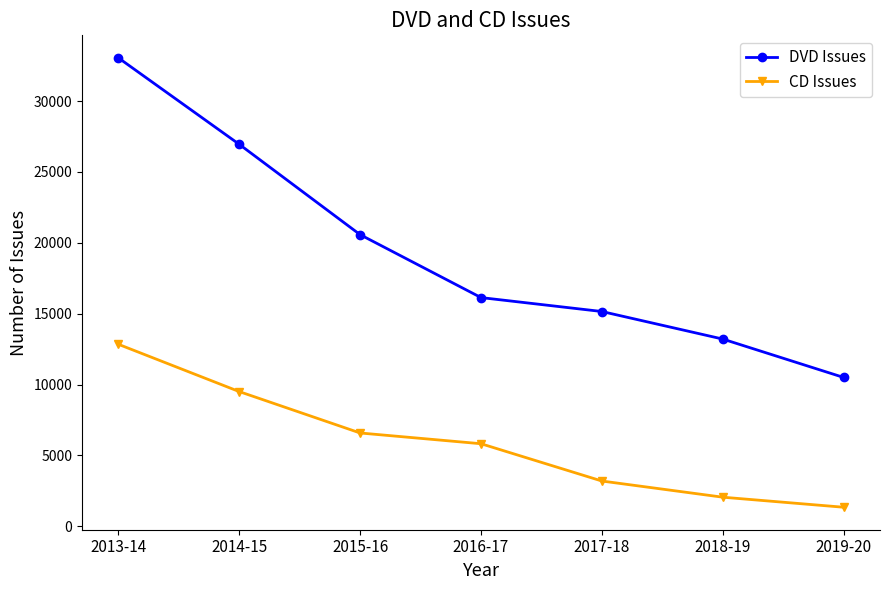

The CD Issues series shows 5678 at 2014-15. True or false?

False